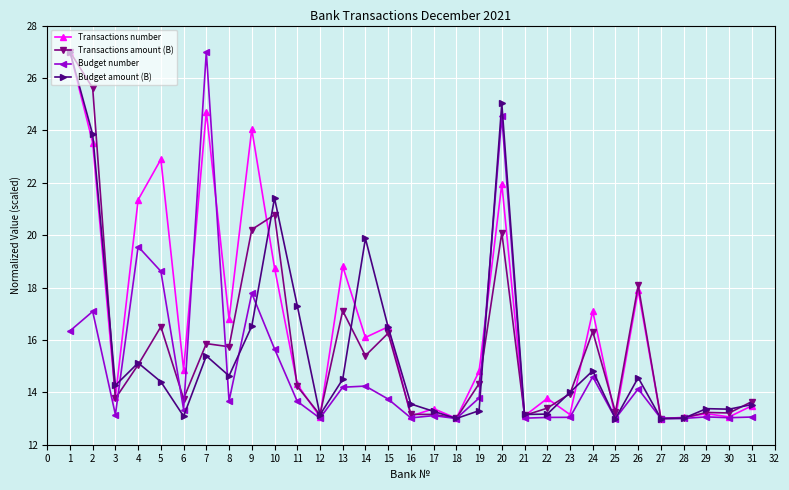

What is the maximum value for Budget number?

27.0